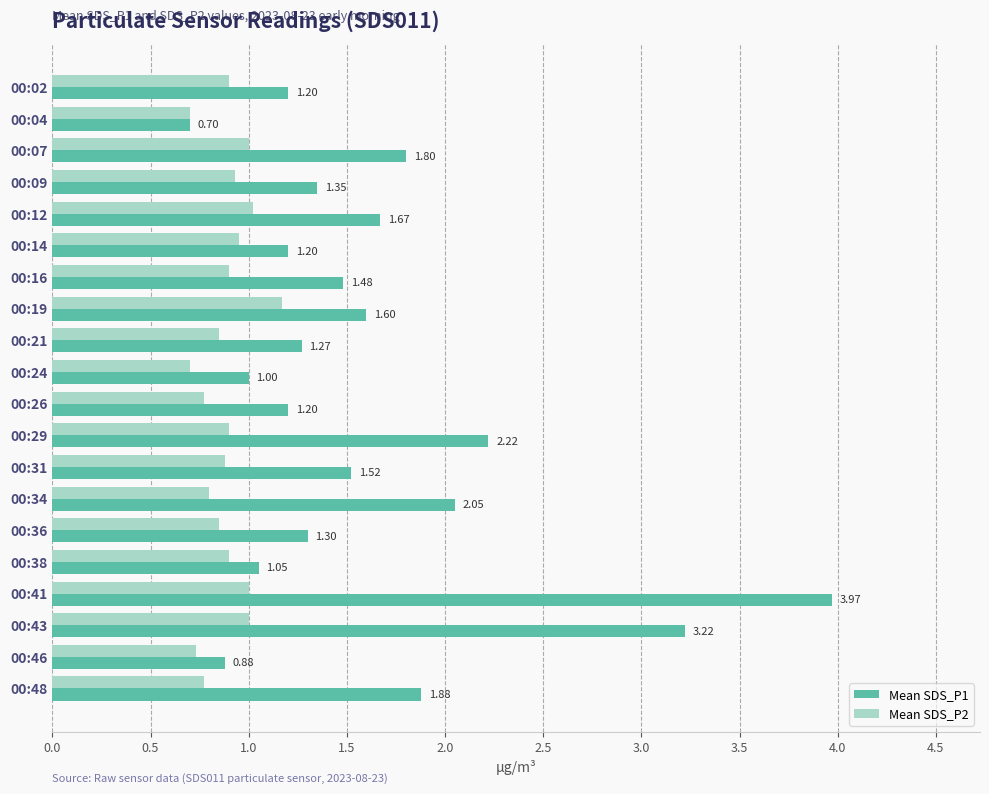

List the series in order of their overall mean, lowest first.

Mean SDS_P2, Mean SDS_P1